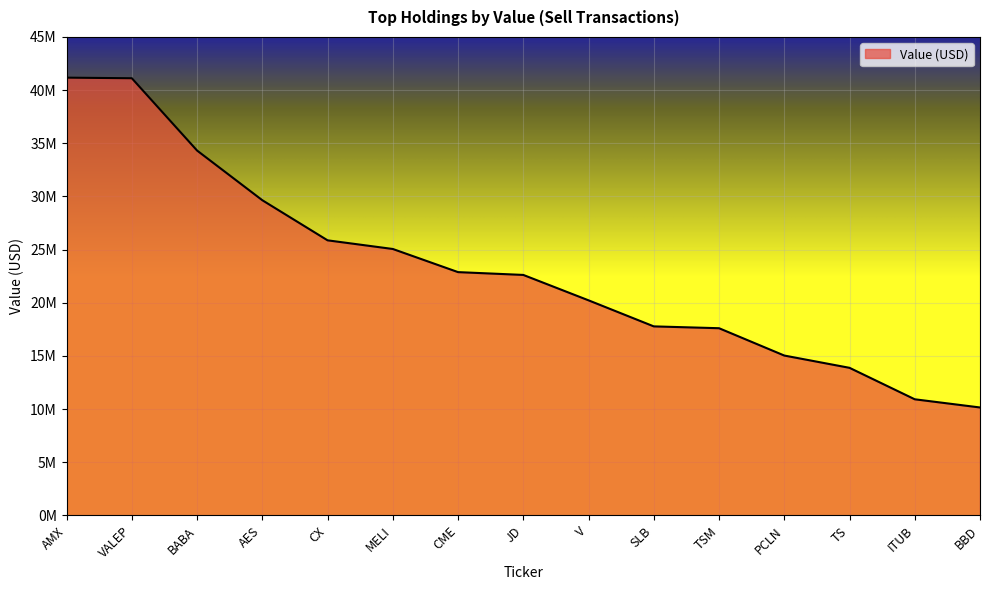

Does the chart have visible grid lines?

Yes